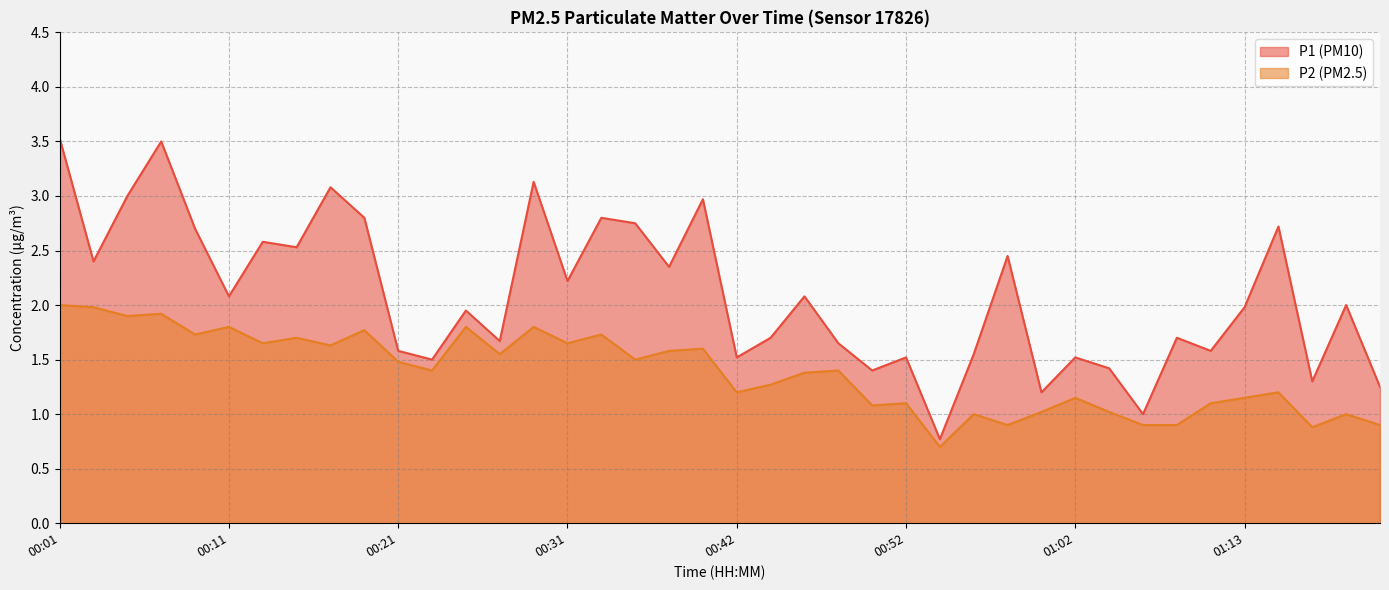

Is the value of P1 at 00:13 greater than the value of P2 at 01:21?

Yes